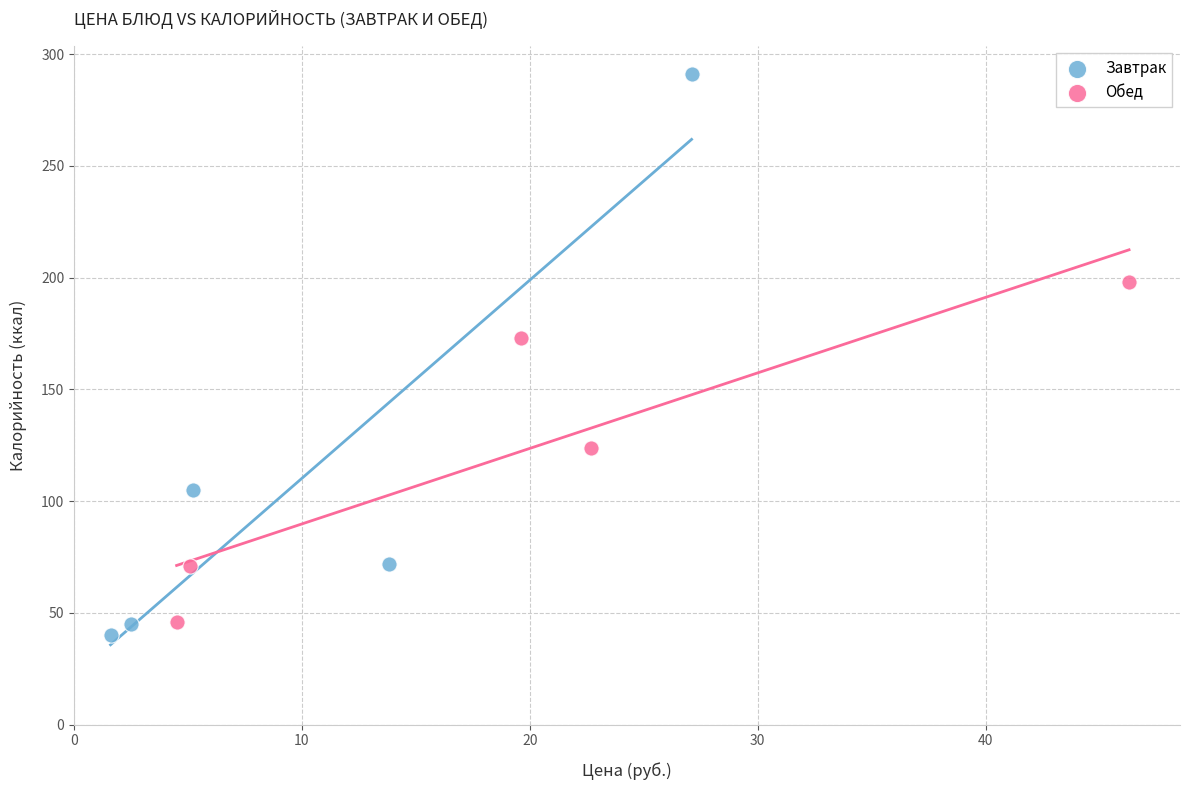

Which series has the widest spread of Y values?

Завтрак